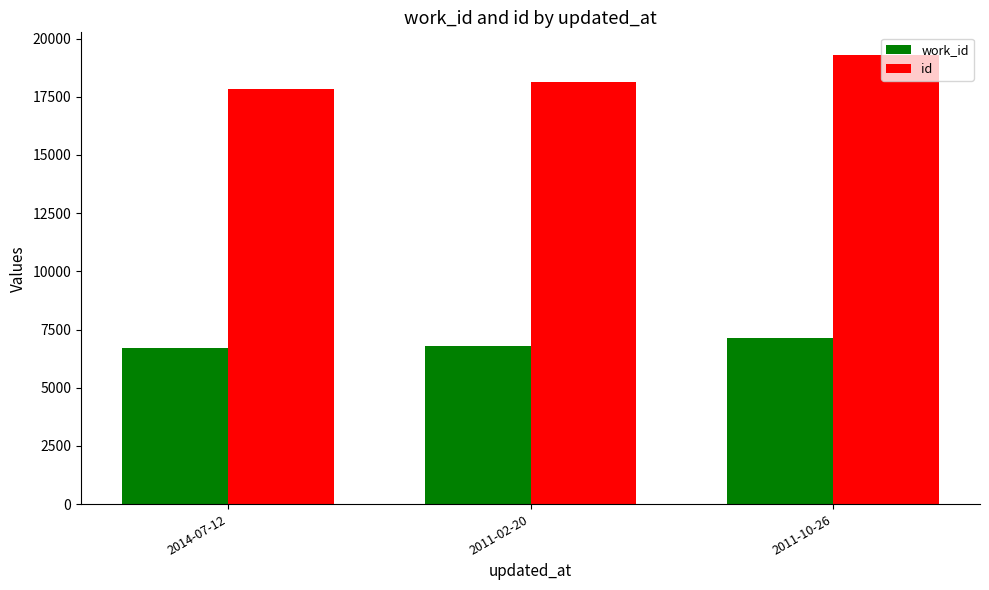

What is the smallest value displayed?

6708